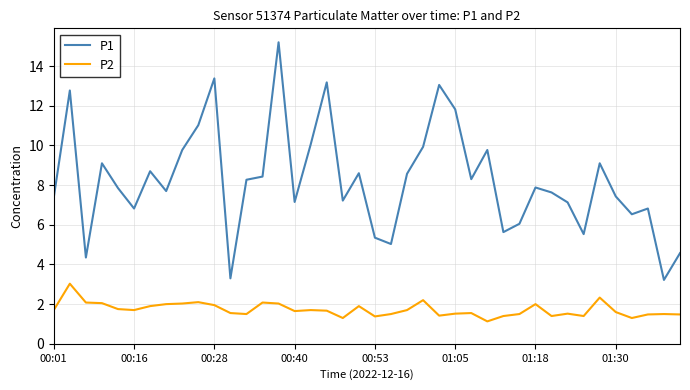

Which series has the largest total across all categories?

P1